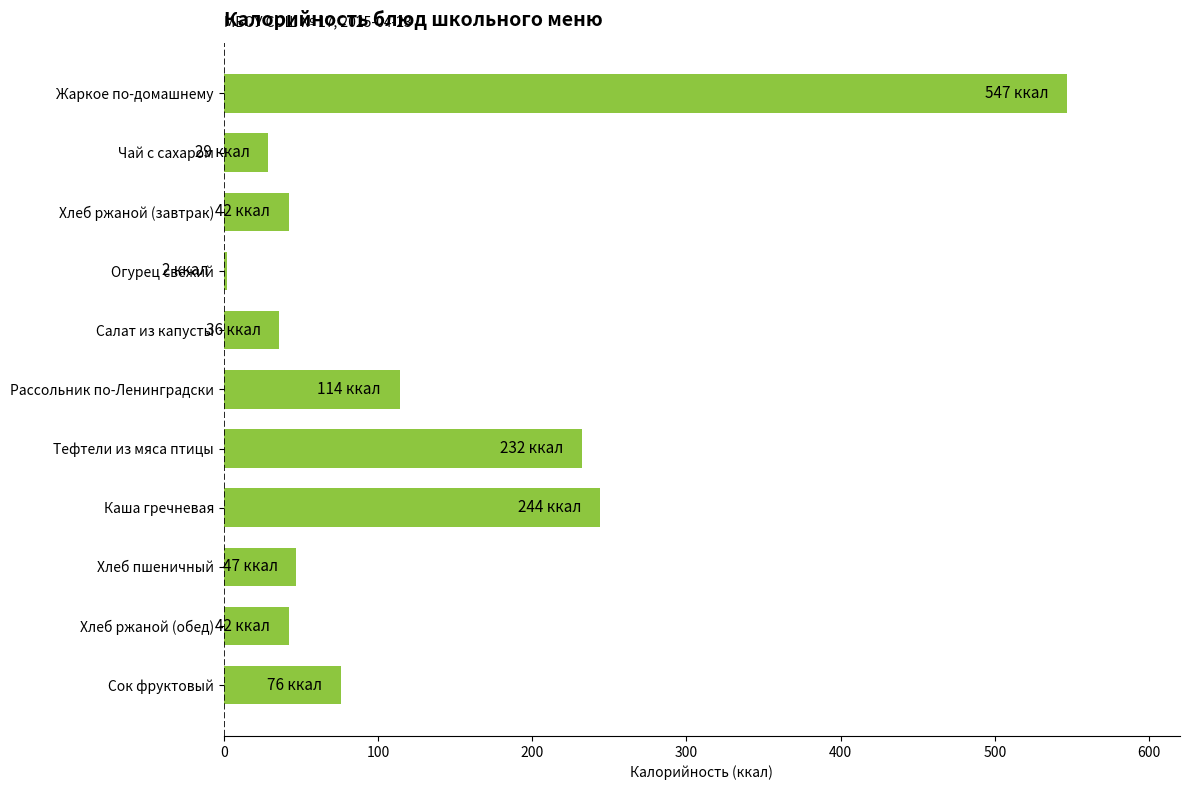

Between Хлеб ржаной (обед) and Огурец свежий, which is larger?

Хлеб ржаной (обед)